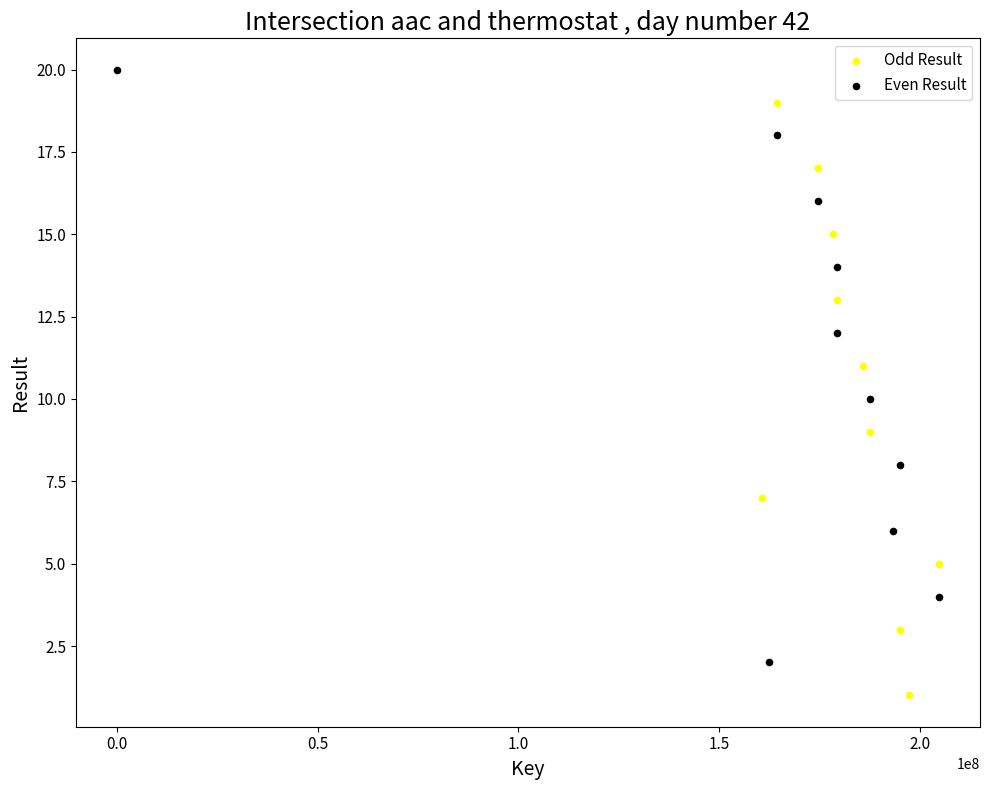

Which series reaches the maximum Y coordinate?

Even Result